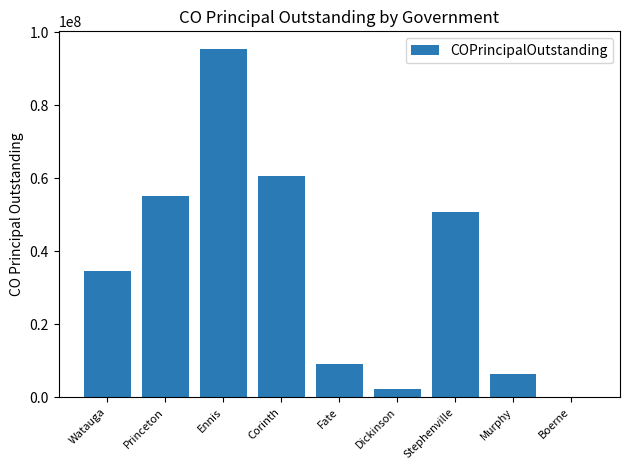

How many data points does each series have?

9